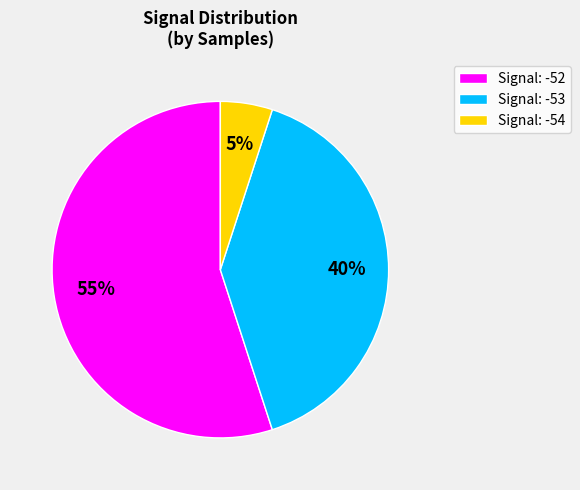

The Signal: -53 slice represents 40% of the pie. True or false?

True